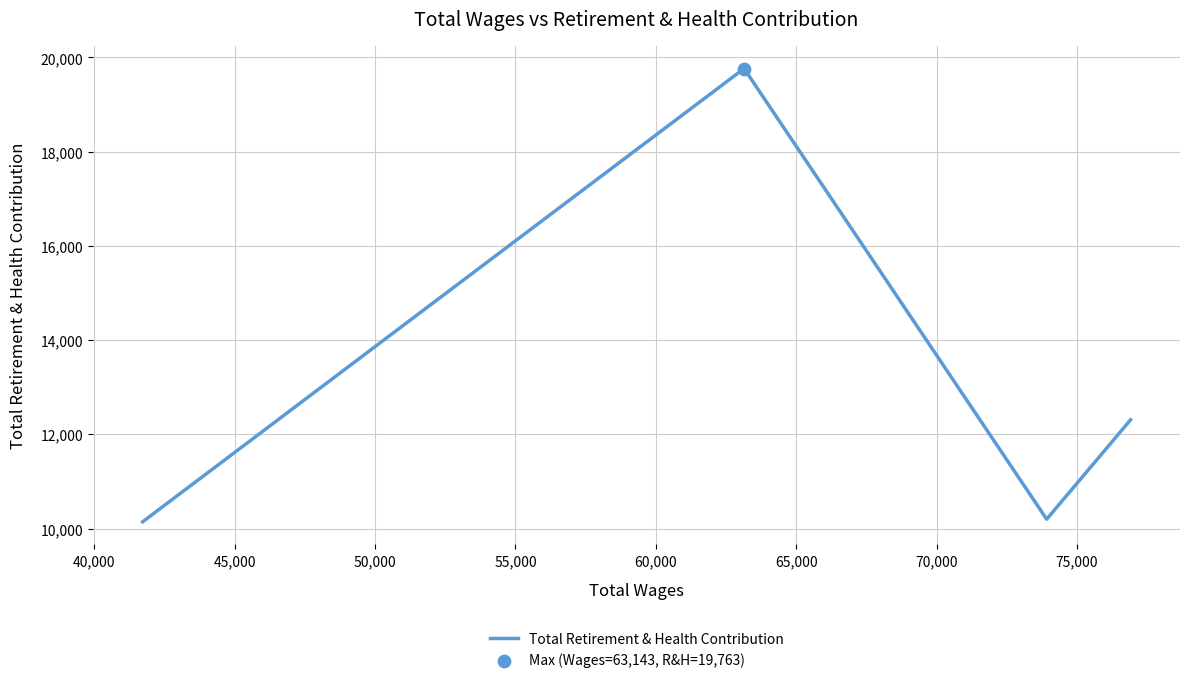

What is the maximum value shown in the chart?

19763